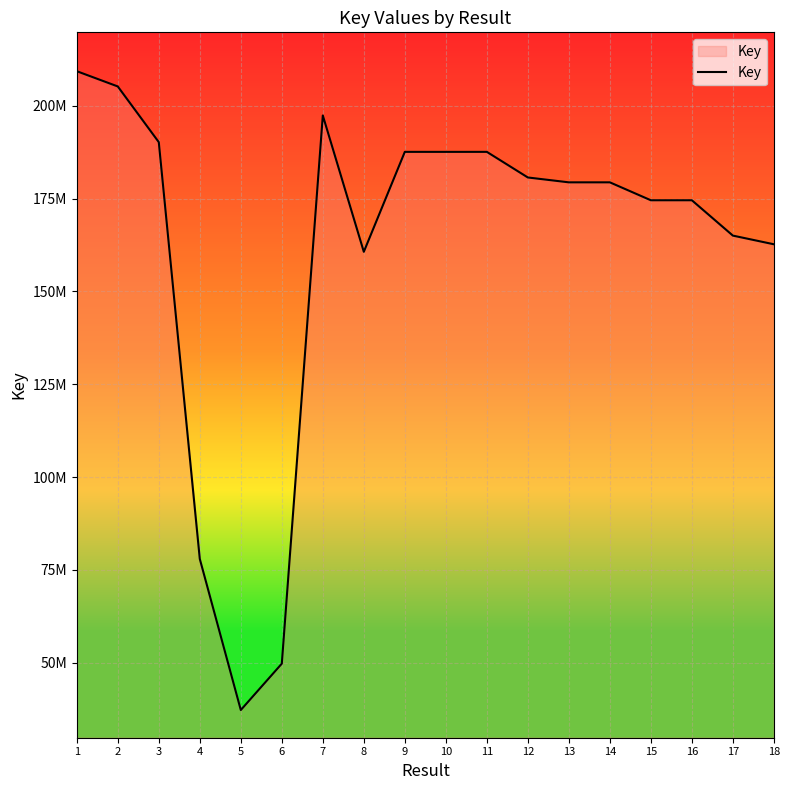

Reading left to right, what are all the values shown in this chart?

1=209299744	2=205191914	3=190194185	4=77972862	5=37290133	6=49776566	7=197387049	8=160669428	9=187580597	10=187578788	11=187581024	12=180684054	13=179373669	14=179374305	15=174548088	16=174548183	17=165031849	18=162696744